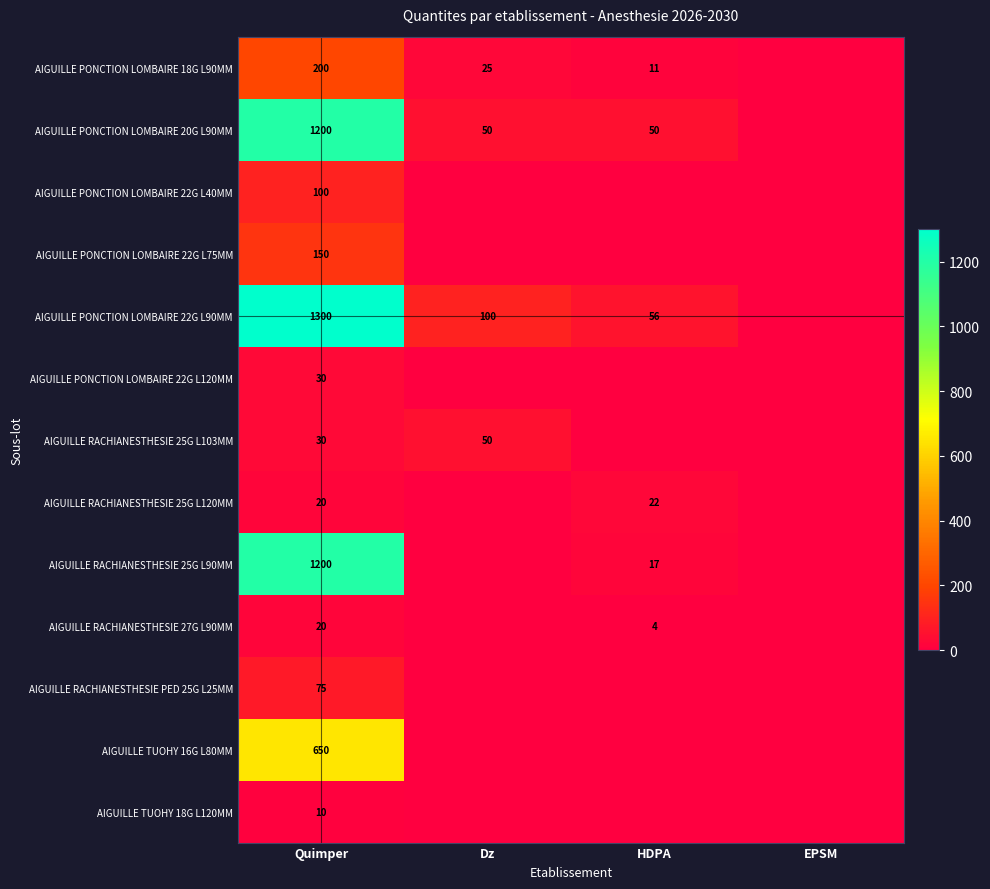

Is the value of AIGUILLE PONCTION LOMBAIRE 18G L90MM at HDPA greater than the value of AIGUILLE PONCTION LOMBAIRE 22G L40MM at Quimper?

No